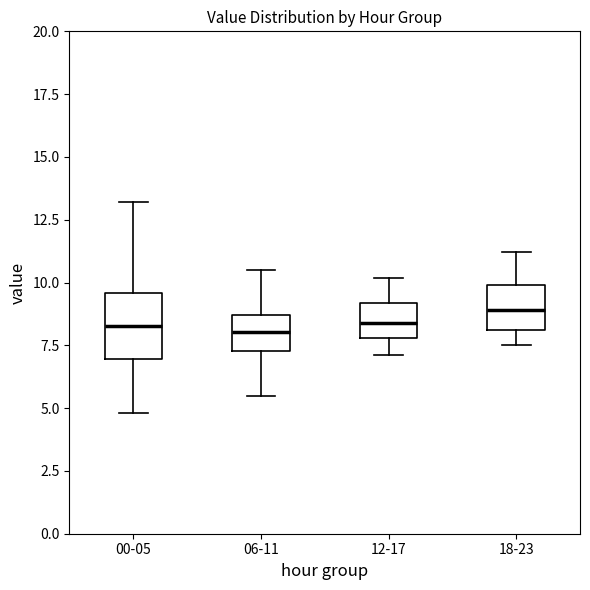

Reading left to right, transcribe this box plot: for each box, give where its median line is, the range the box spans, and where its two whiskers end, as read against the y-axis. The values are not printed on the chart, so give them approximately, as read against the axis.

00-05: median 8.5, box 7.0 to 9.5, whiskers 5.0 to 13.0
06-11: median 8.0, box 7.5 to 8.5, whiskers 5.5 to 10.5
12-17: median 8.5, box 8.0 to 9.0, whiskers 7.0 to 10.0
18-23: median 9.0, box 8.0 to 10.0, whiskers 7.5 to 11.0